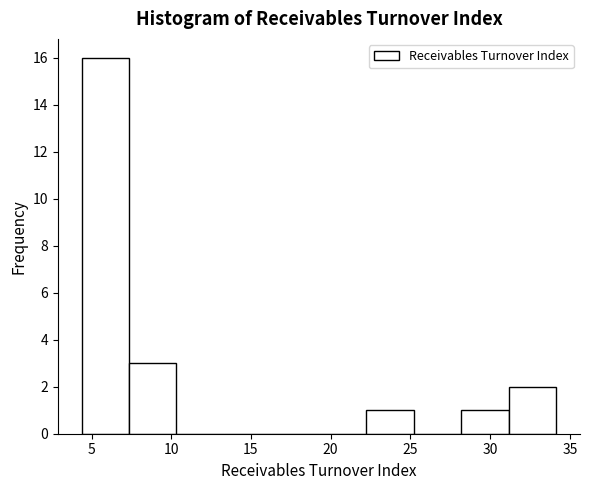

Reading left to right, list every bar in this chart as the range it spans on the x-axis followed by its height. Neither the bar edges nor the heights are printed on the chart, so give them approximately, as read against the axes.

4.5 to 7.5: 16
7.5 to 10.5: 3
10.5 to 13.5: 0
13.5 to 16.5: 0
16.5 to 19.5: 0
19.5 to 22.0: 0
22.0 to 25.0: 1
25.0 to 28.0: 0
28.0 to 31.0: 1
31.0 to 34.0: 2